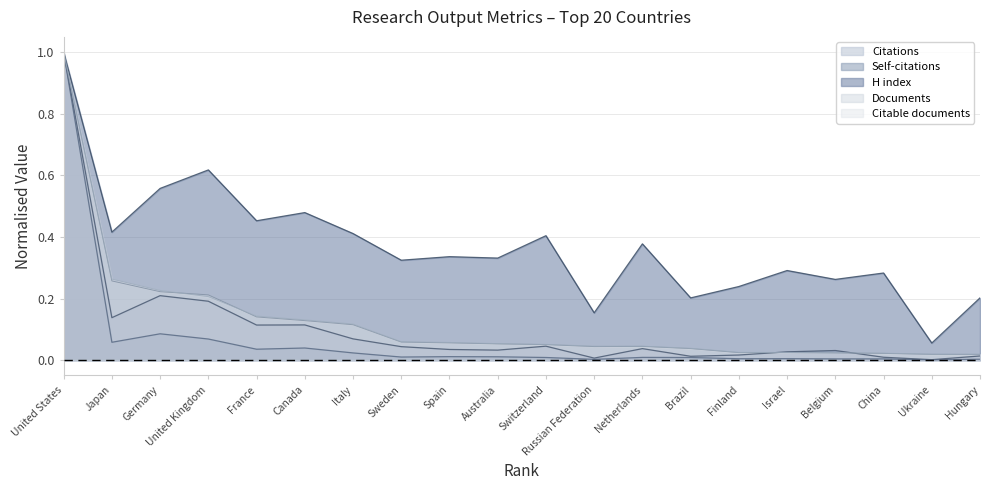

What is the average value of the Self-citations series?

0.1